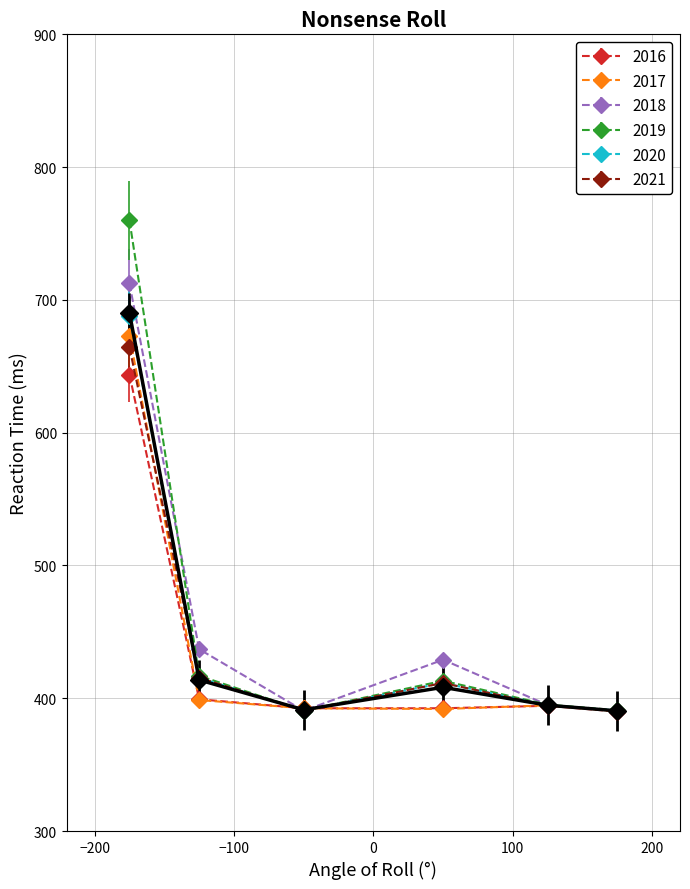

What is the greatest value displayed?

760.0